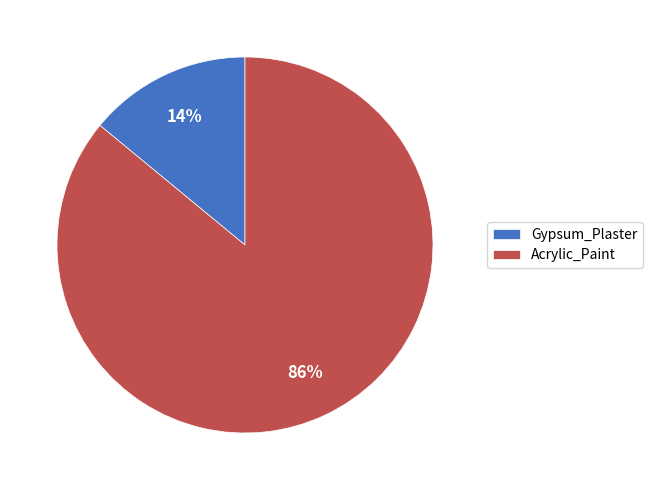

Is it true that Acrylic_Paint is 99% of the pie?

False